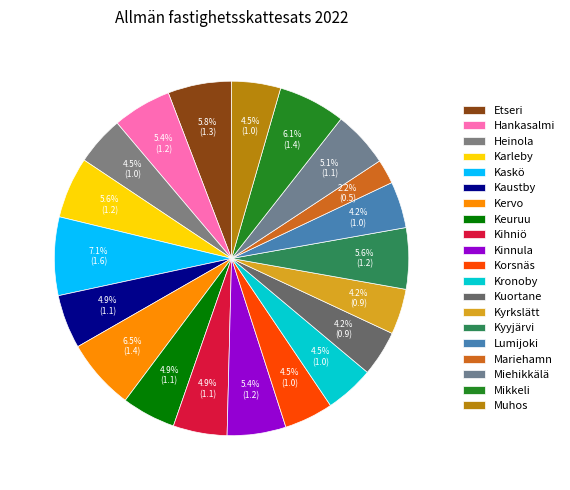

What percentage is the Kihniö slice, to the nearest percent?

5%